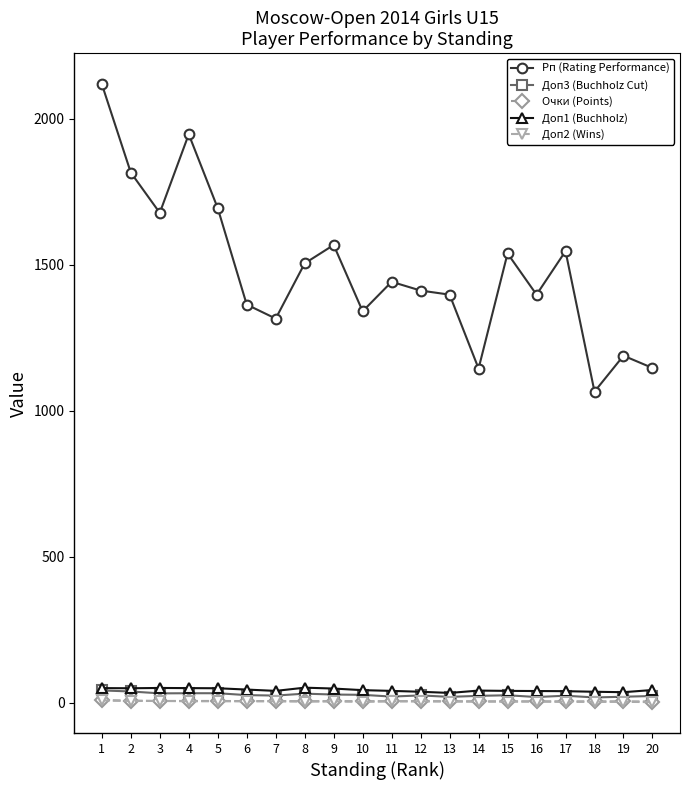

Which series has the largest total across all categories?

Рп (Rating Performance)